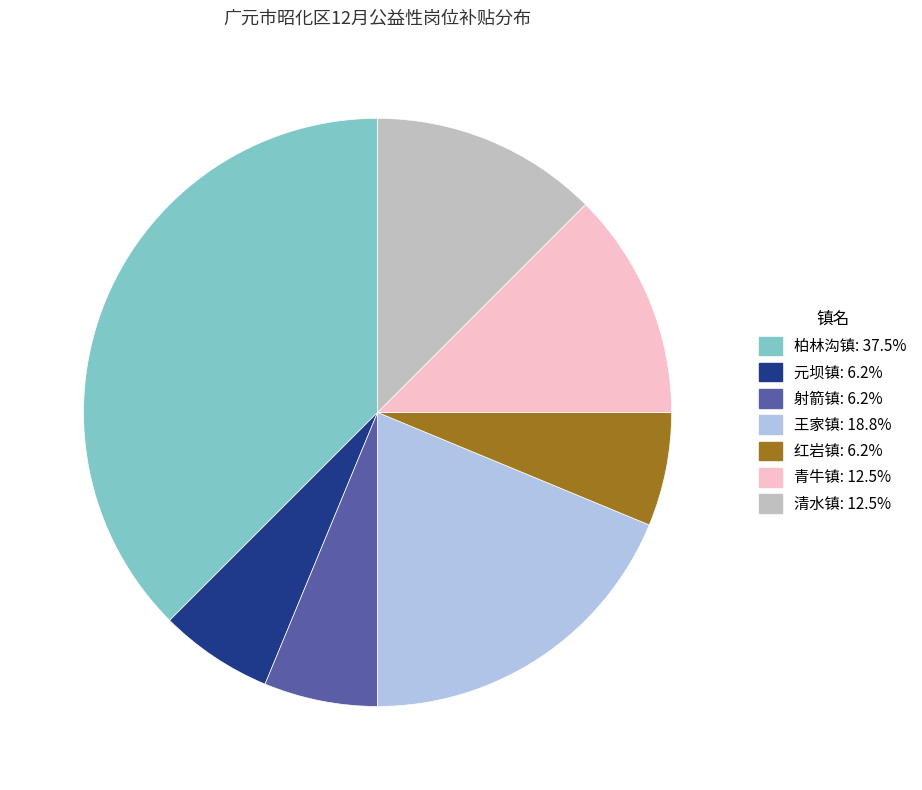

Is there any slice that represents more than half of the pie?

No